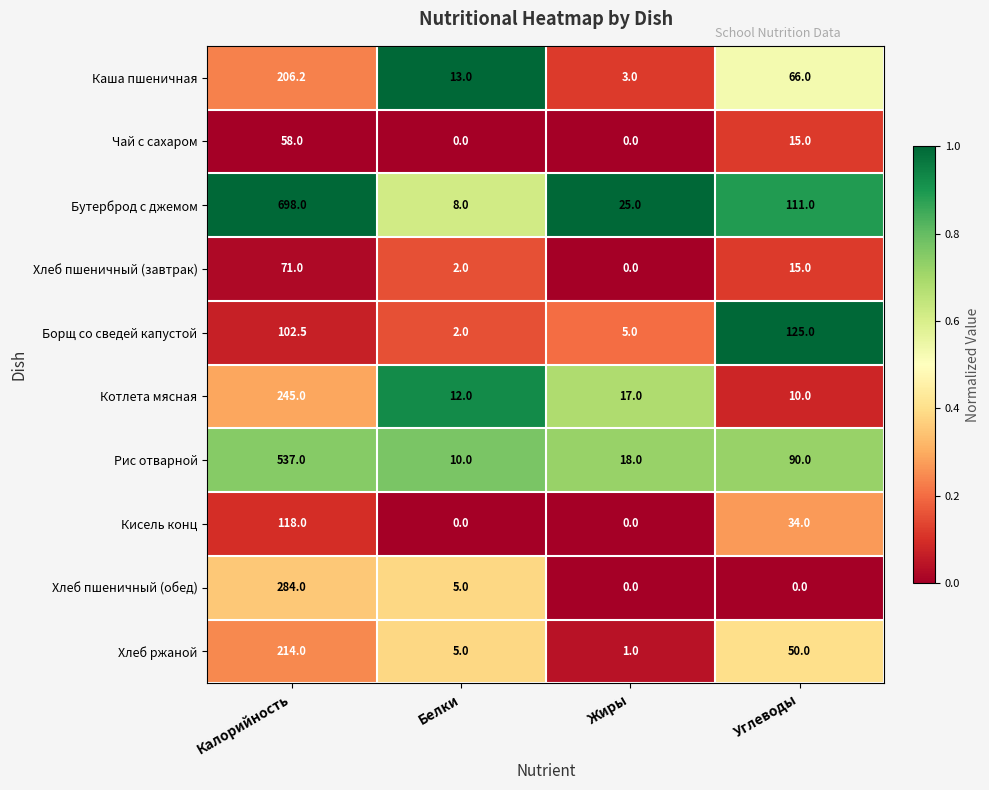

What is the difference between the second highest and second lowest values in the Рис отварной series?

72.0